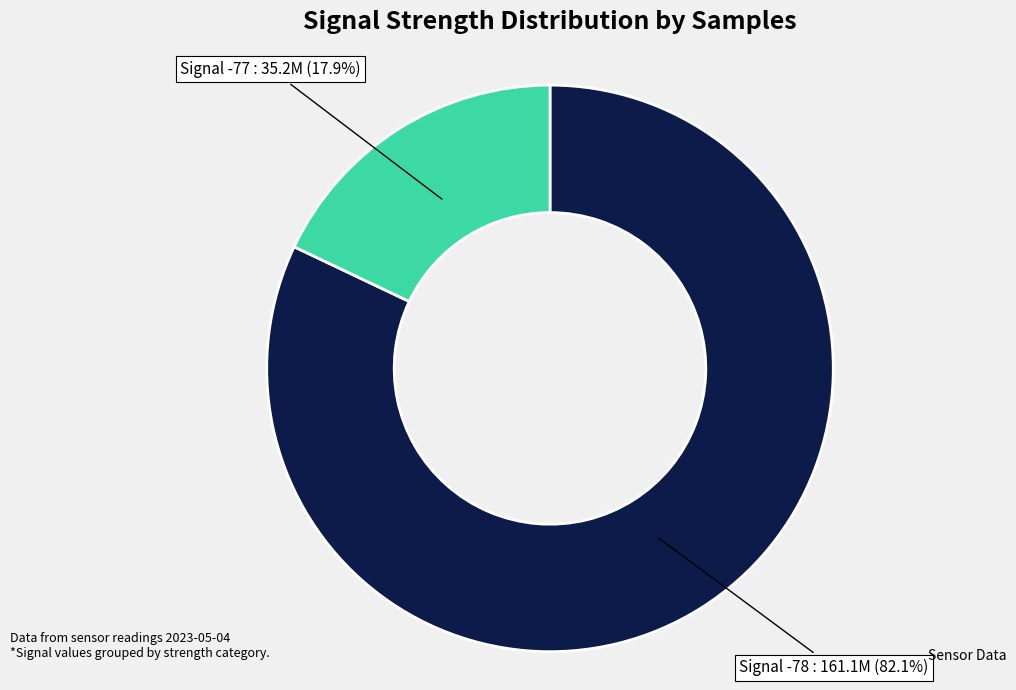

Is there any slice that represents more than half of the pie?

Yes